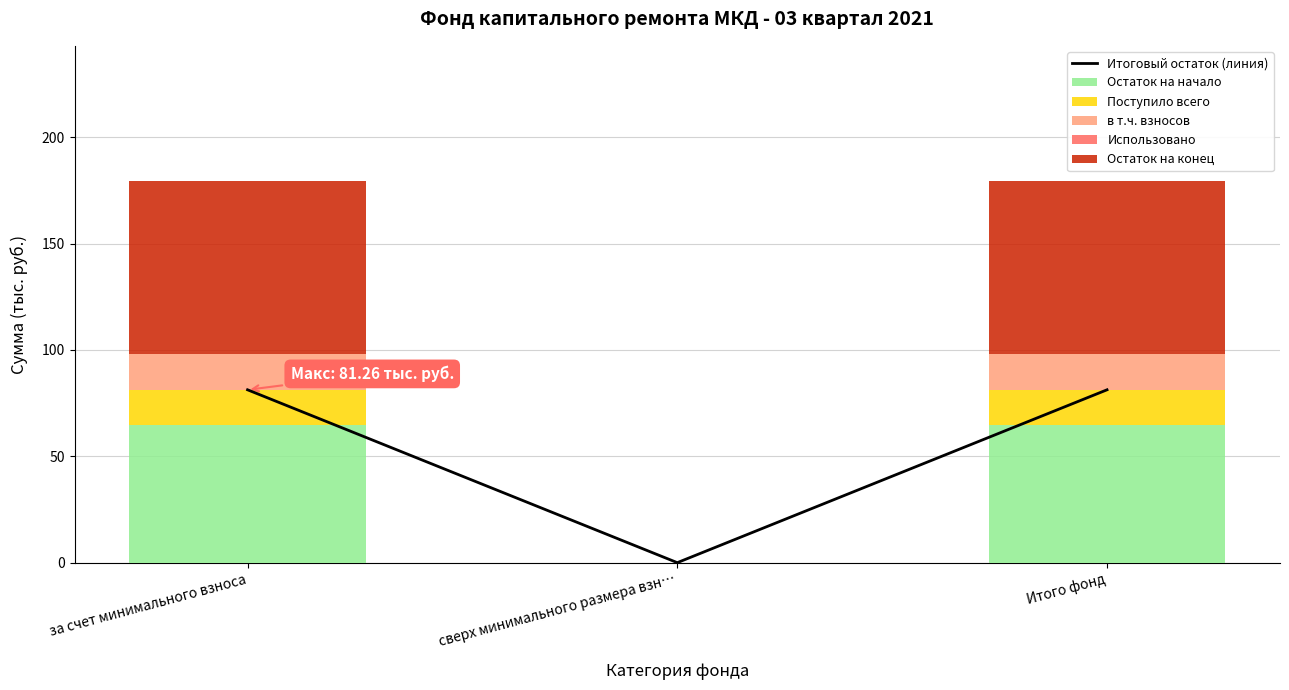

Which category has the lowest value across all series?

сверх минимального размера взн…